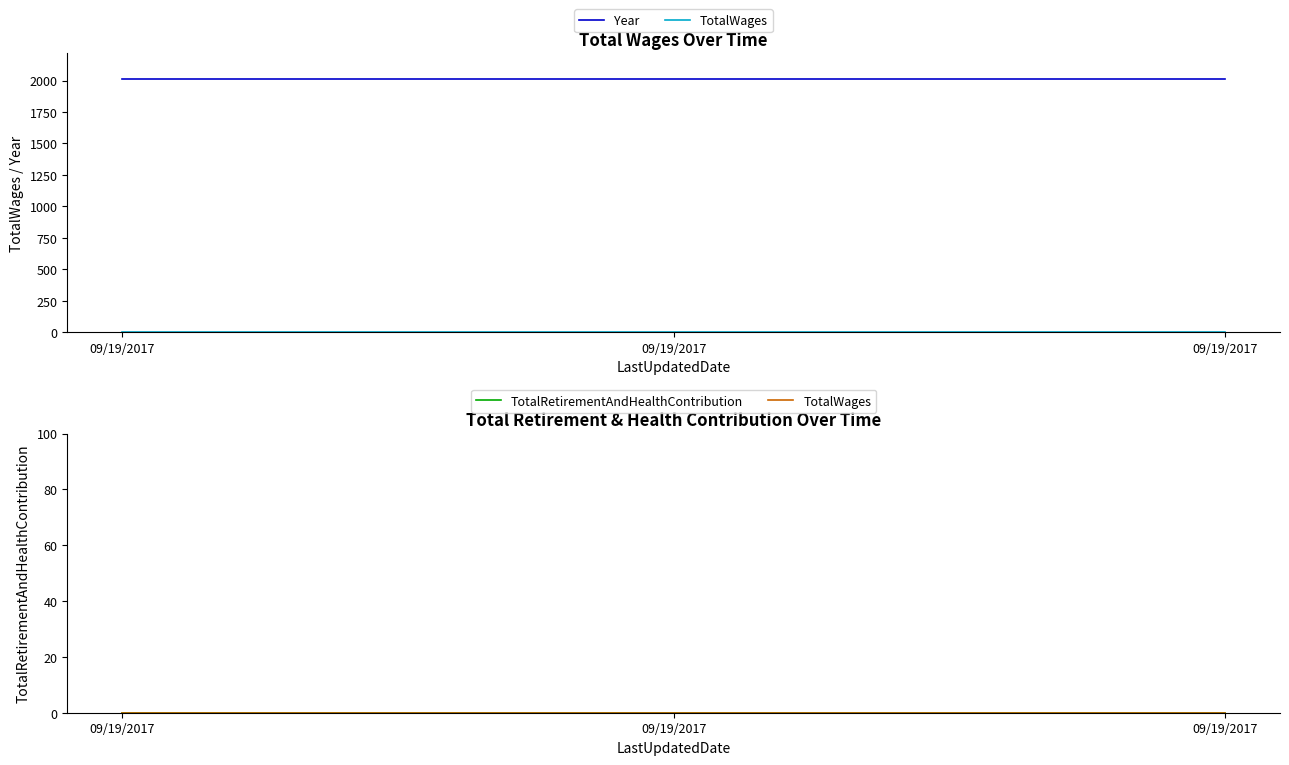

Which series has the widest spread of values?

Year